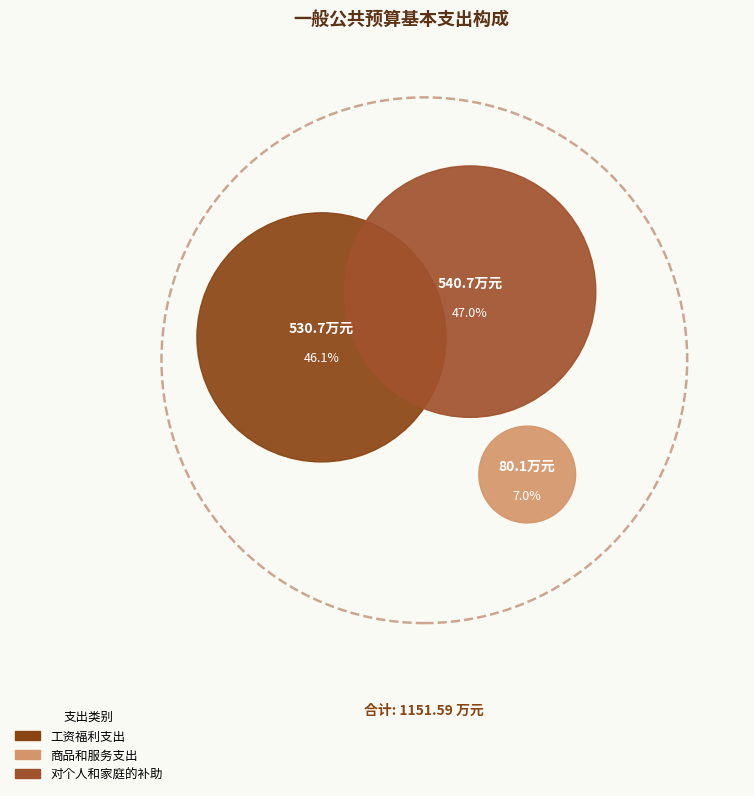

Which category has the biggest portion of the pie?

对个人和家庭的补助